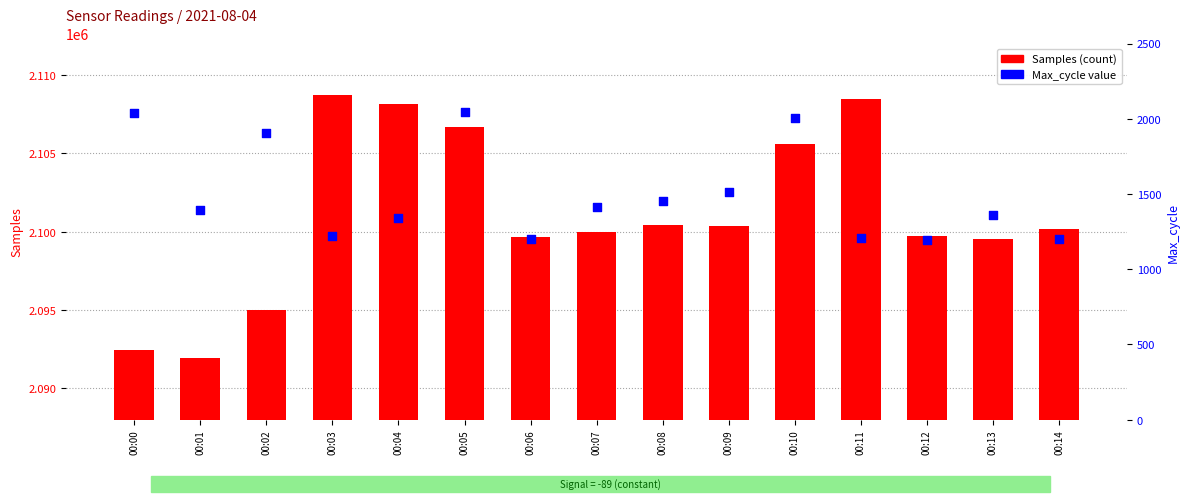

What are all the series names shown in the legend?

Samples, Max_cycle